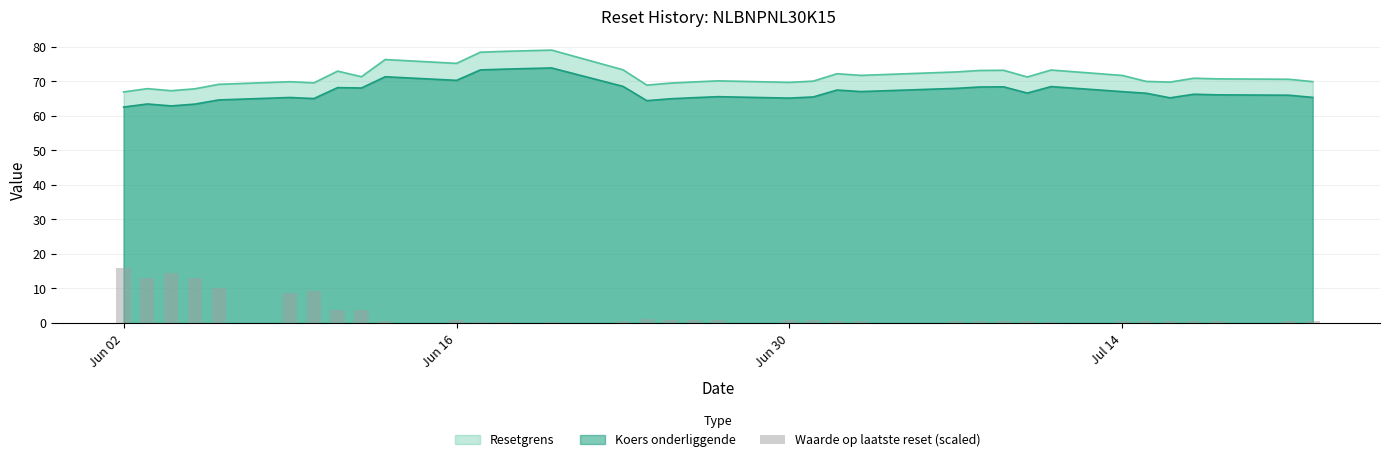

True or false: Koers onderliggende and Resetgrens intersect in this chart.

False